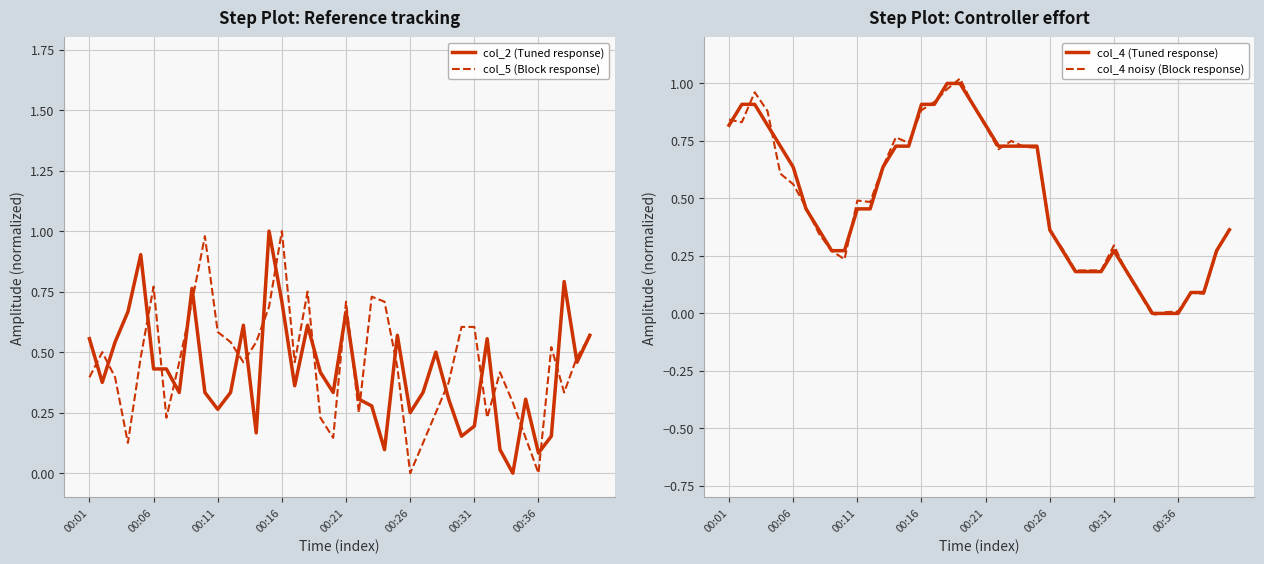

At which label does col_4 (Tuned response) reach its peak?

17